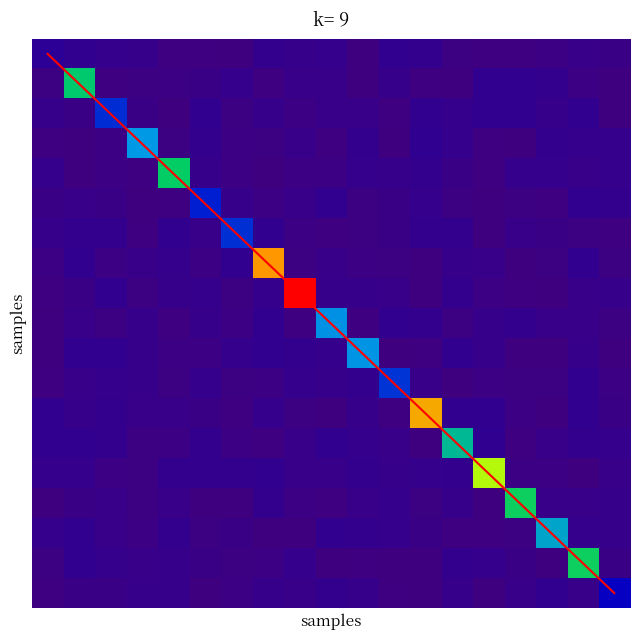

Count the number of categories in the chart.

19